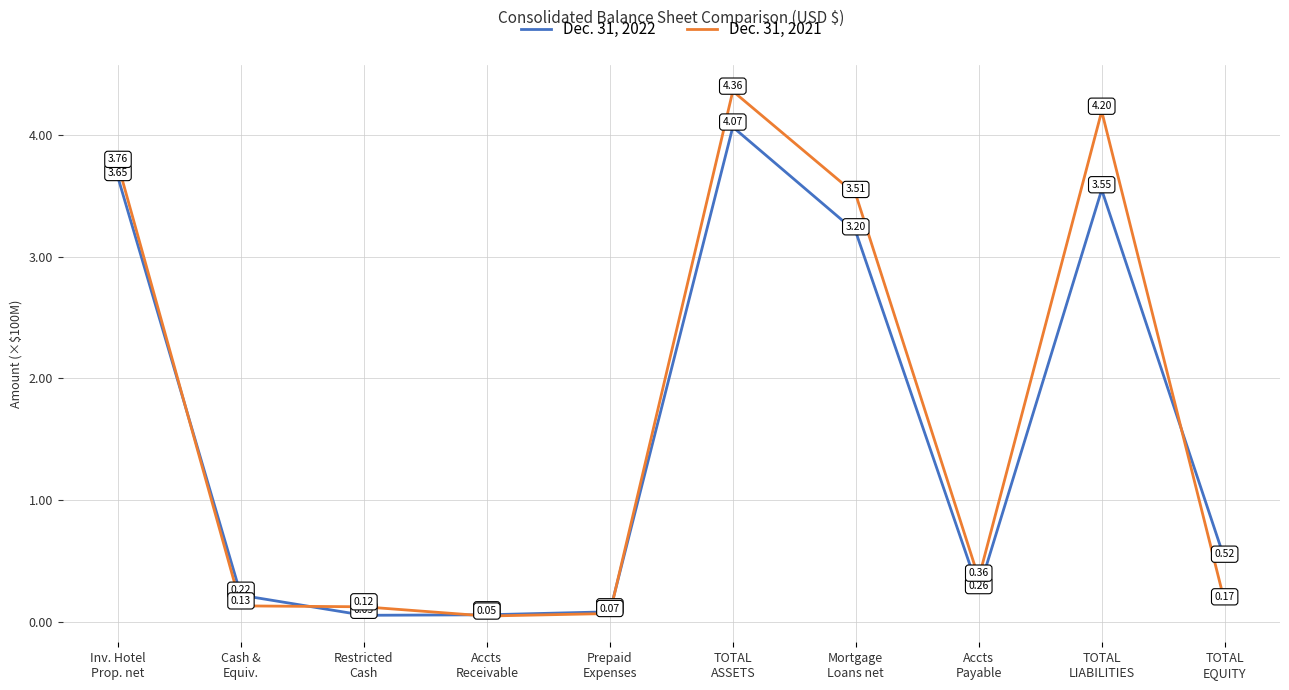

What position from the right is Prepaid
Expenses?

6